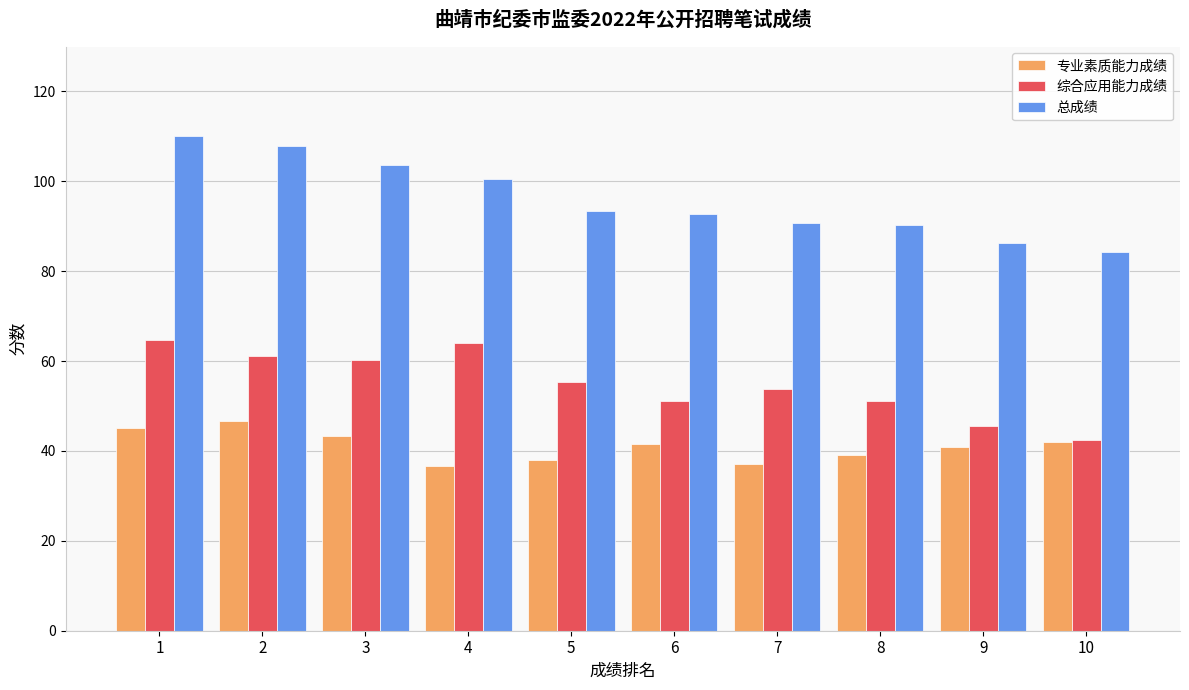

Which series has the widest spread of values?

总成绩